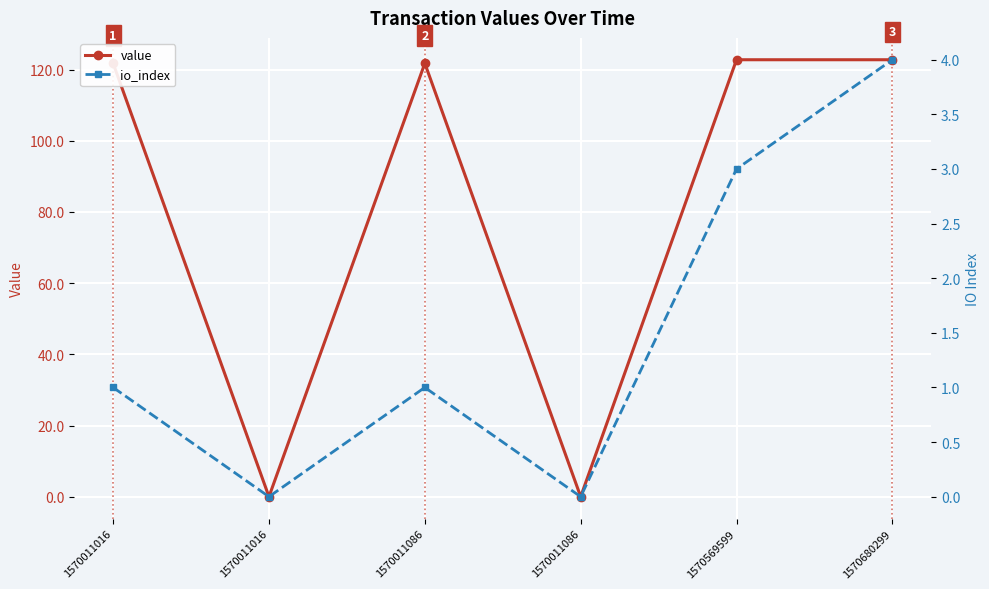

True or false: io_index has a value of 1.5 at 1570569599.

False